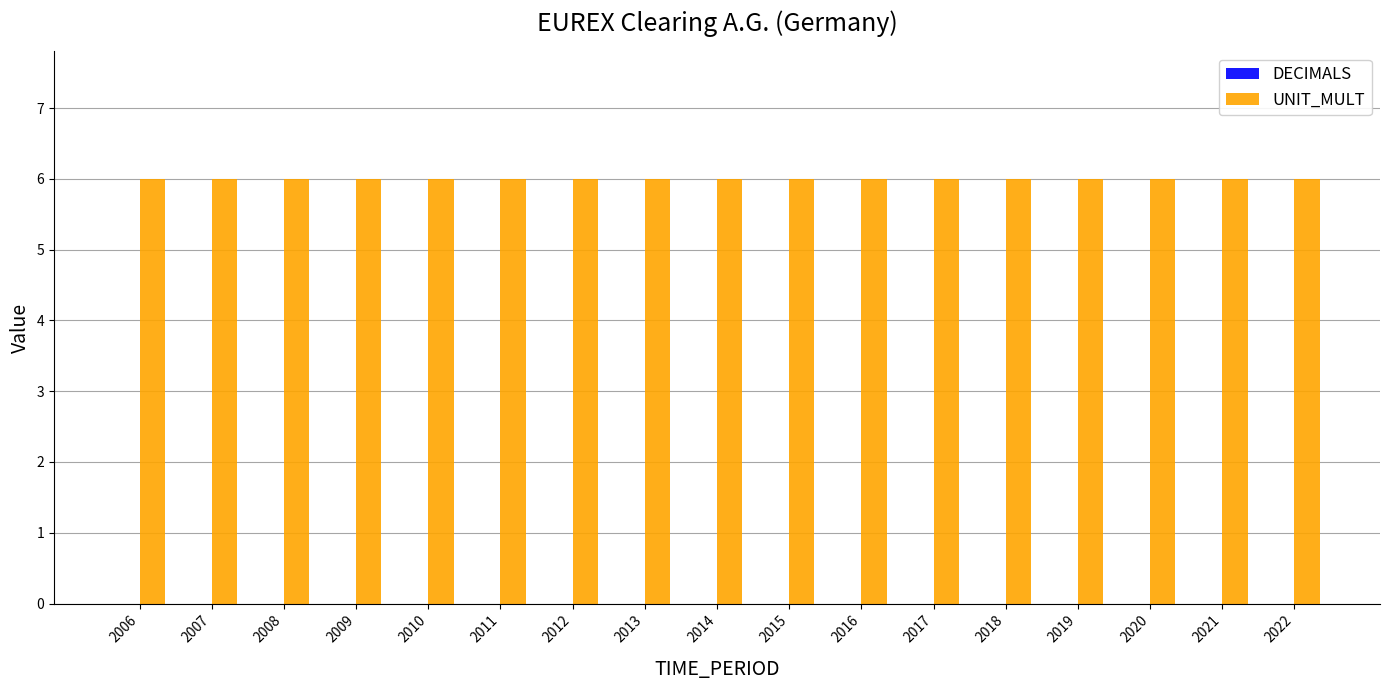

Which has a higher value, 2016 or 2012?

2016